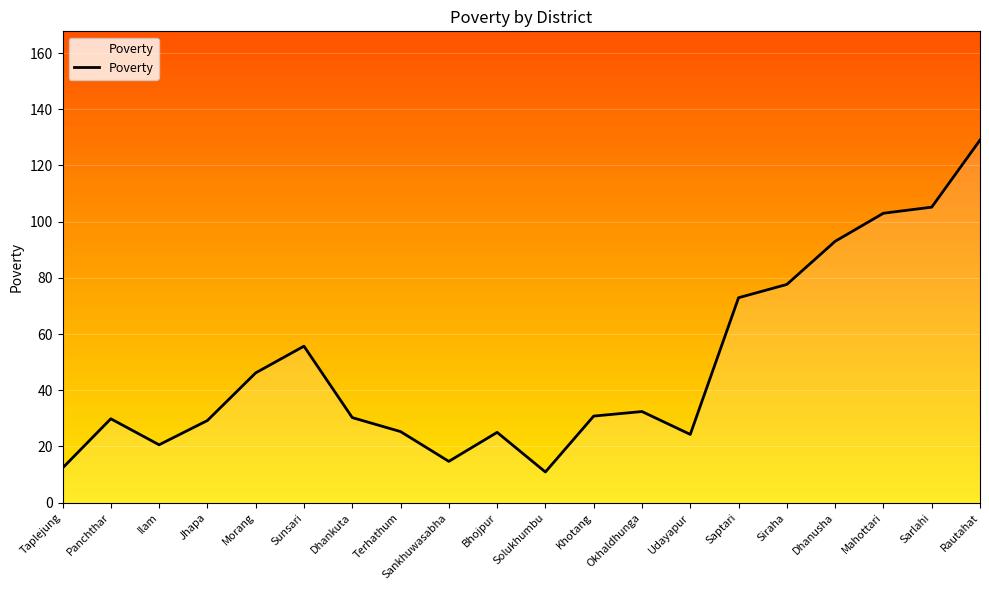

What is the maximum value shown in the chart?

129.0